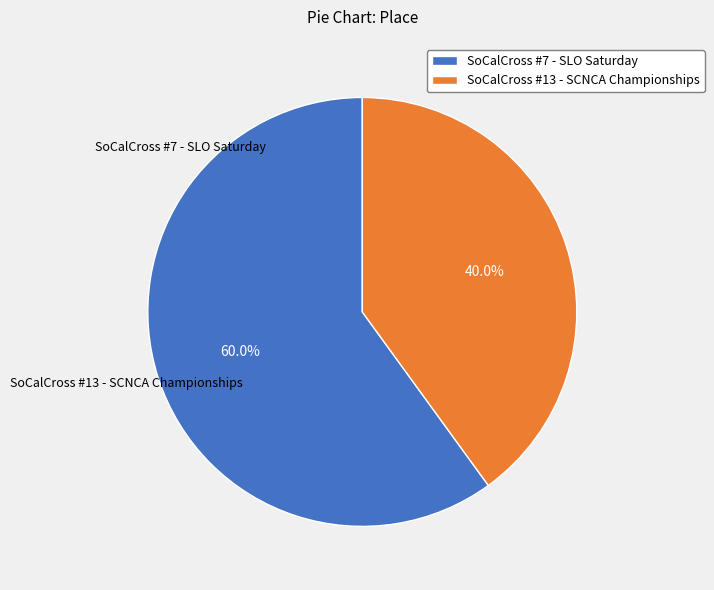

Which category has the smallest portion of the pie?

SoCalCross #13 - SCNCA Championships